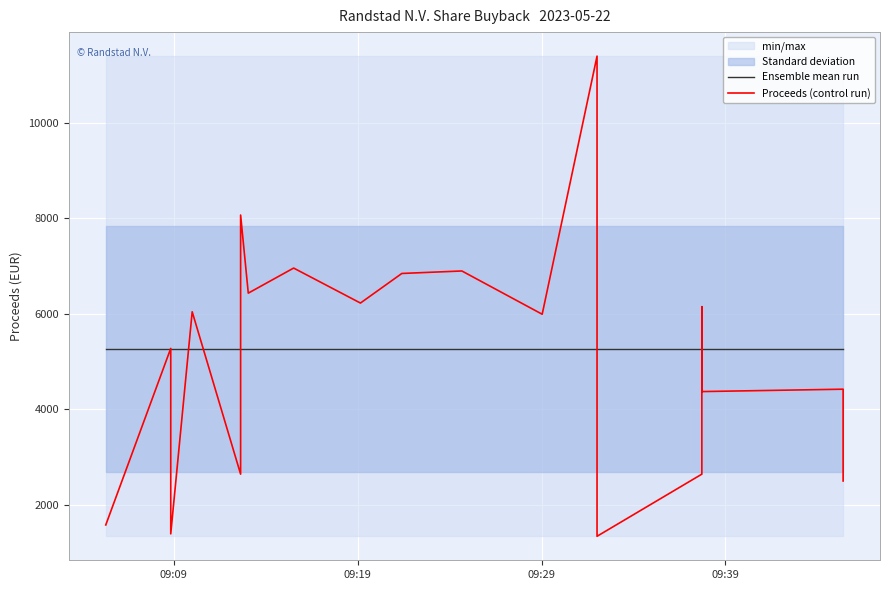

Which series has the largest range (max minus min)?

Proceeds (control run)